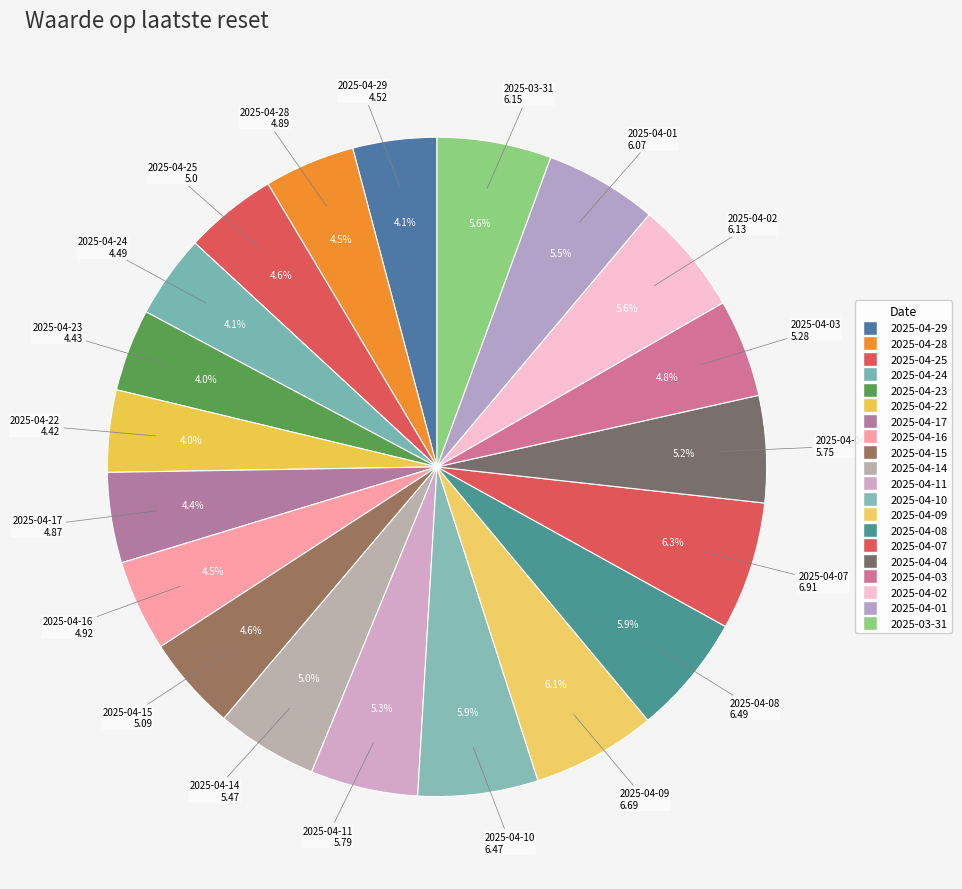

How many segments does this pie chart have?

20